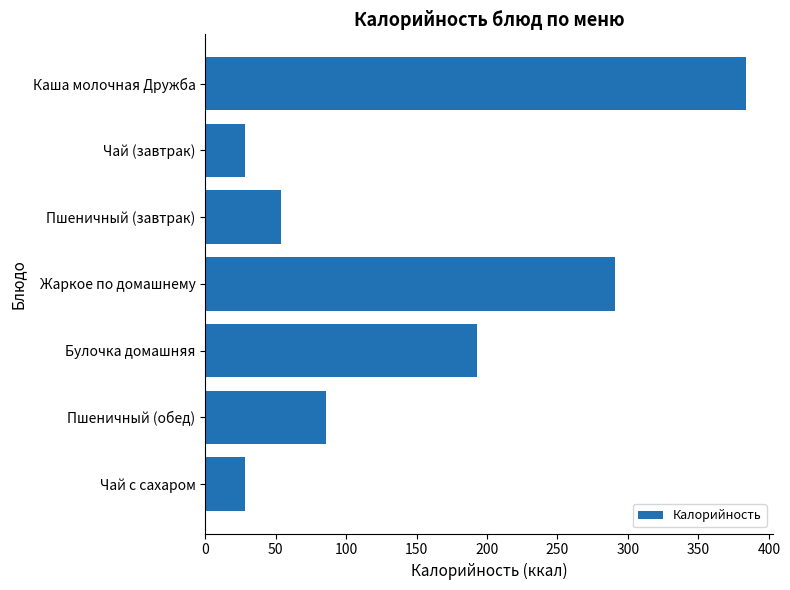

The chart shows a value of 510.2 at Жаркое по домашнему. True or false?

False